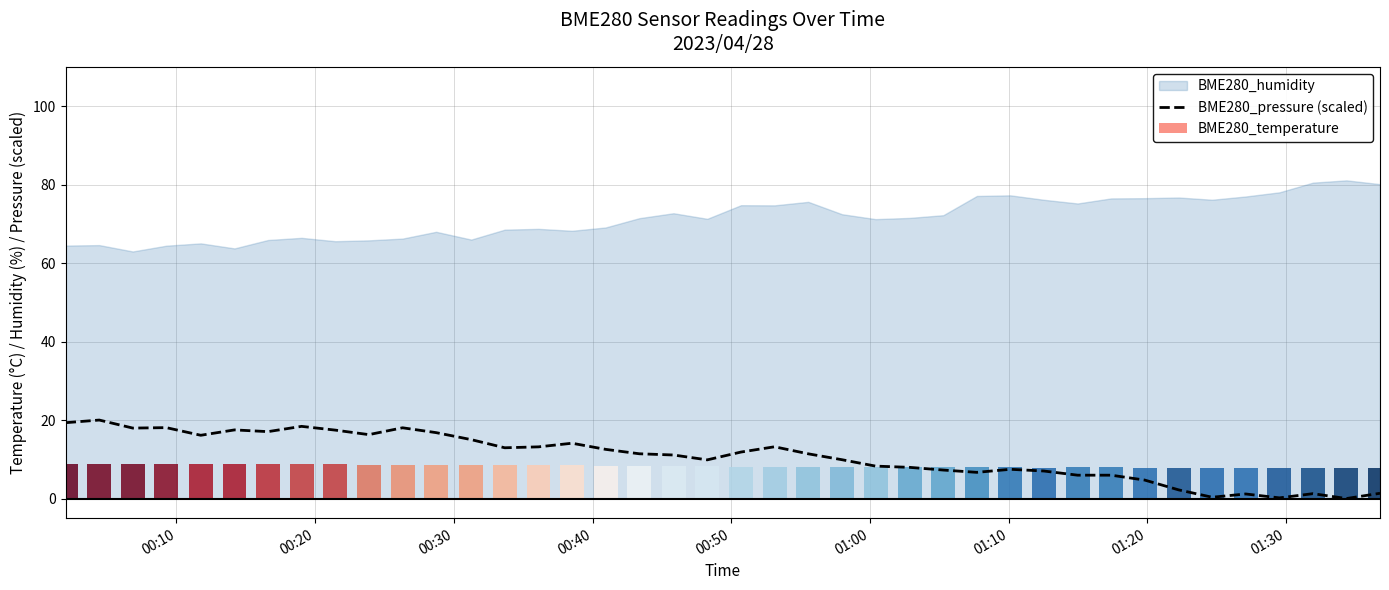

Count the number of categories in the chart.

40